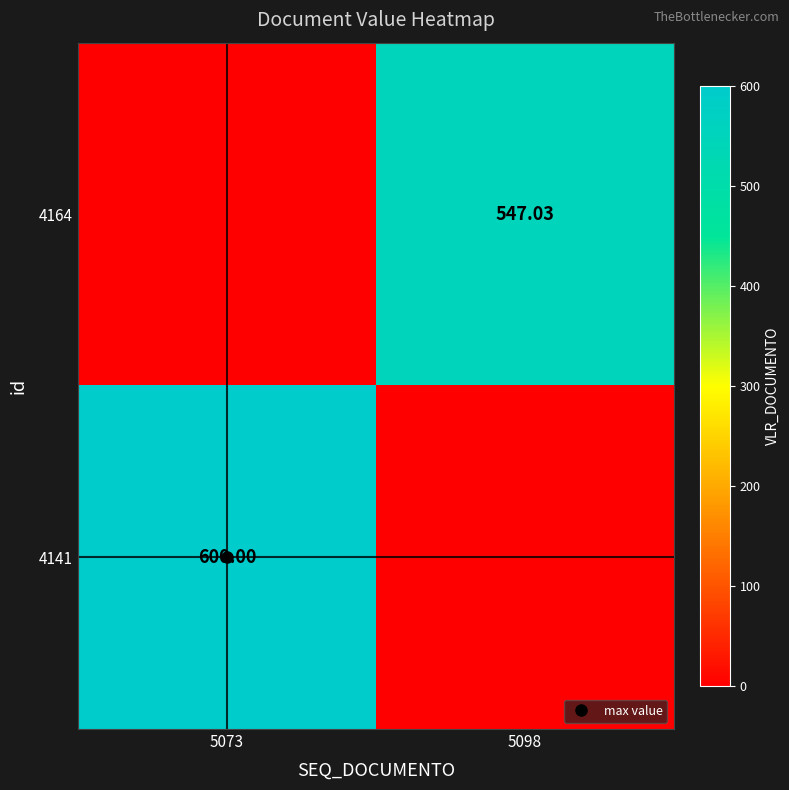

At how many categories does at least one series exceed 68?

2